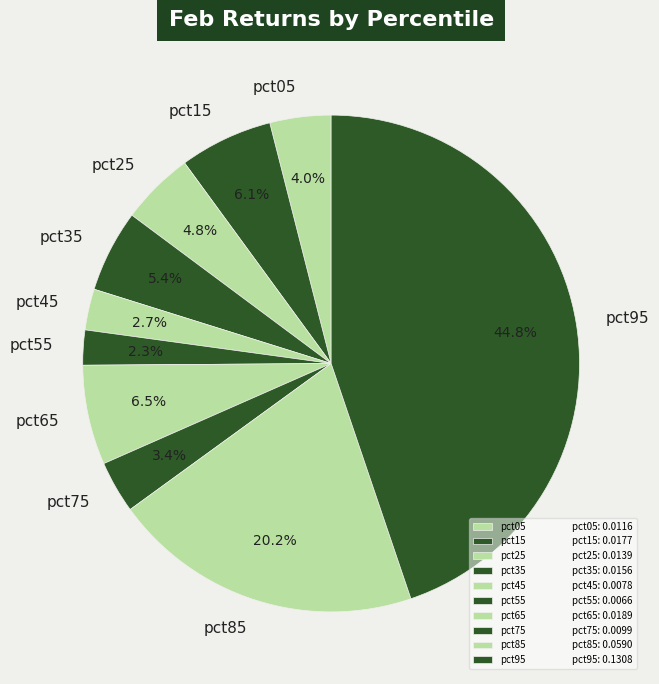

True or false: pct25 accounts for 5% of the total.

True